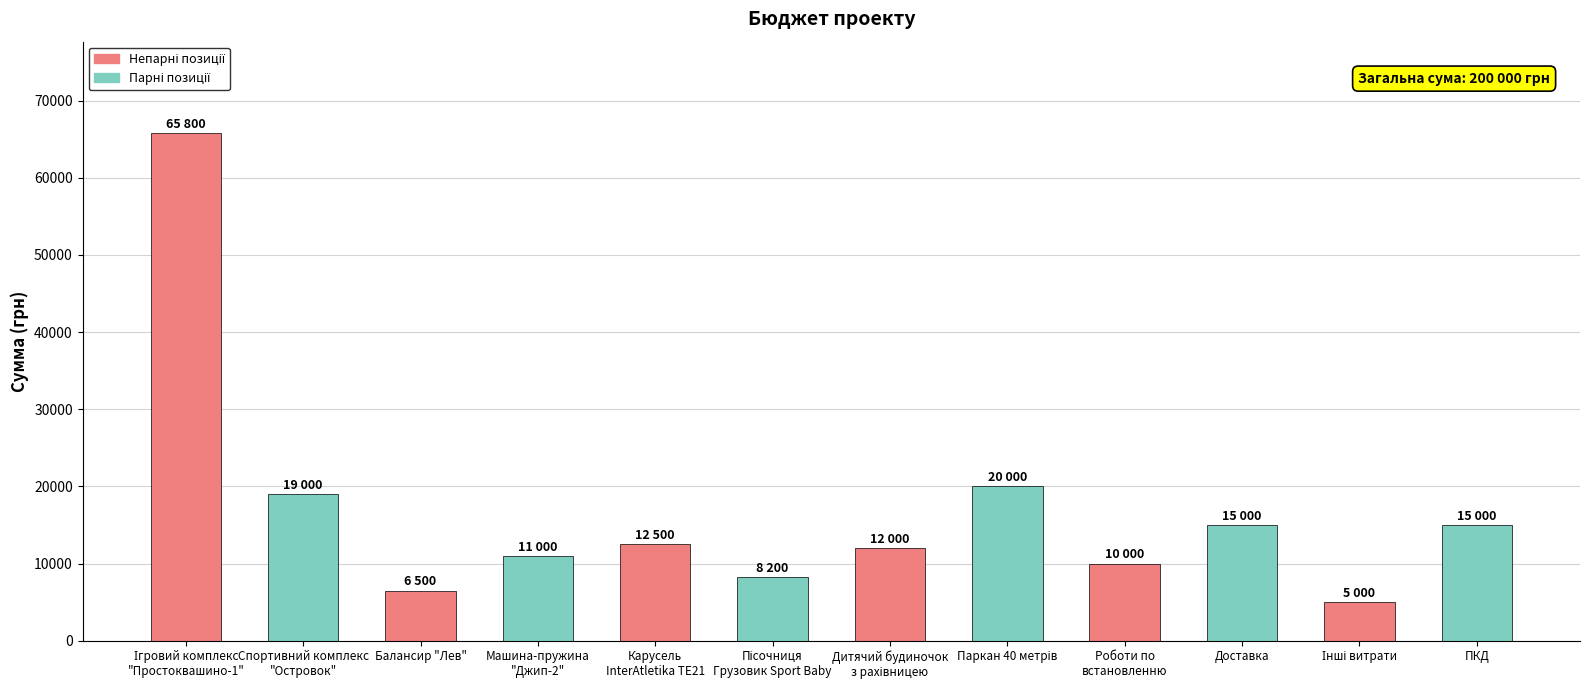

The chart shows a value of 10000 at Роботи по
встановленню. True or false?

True